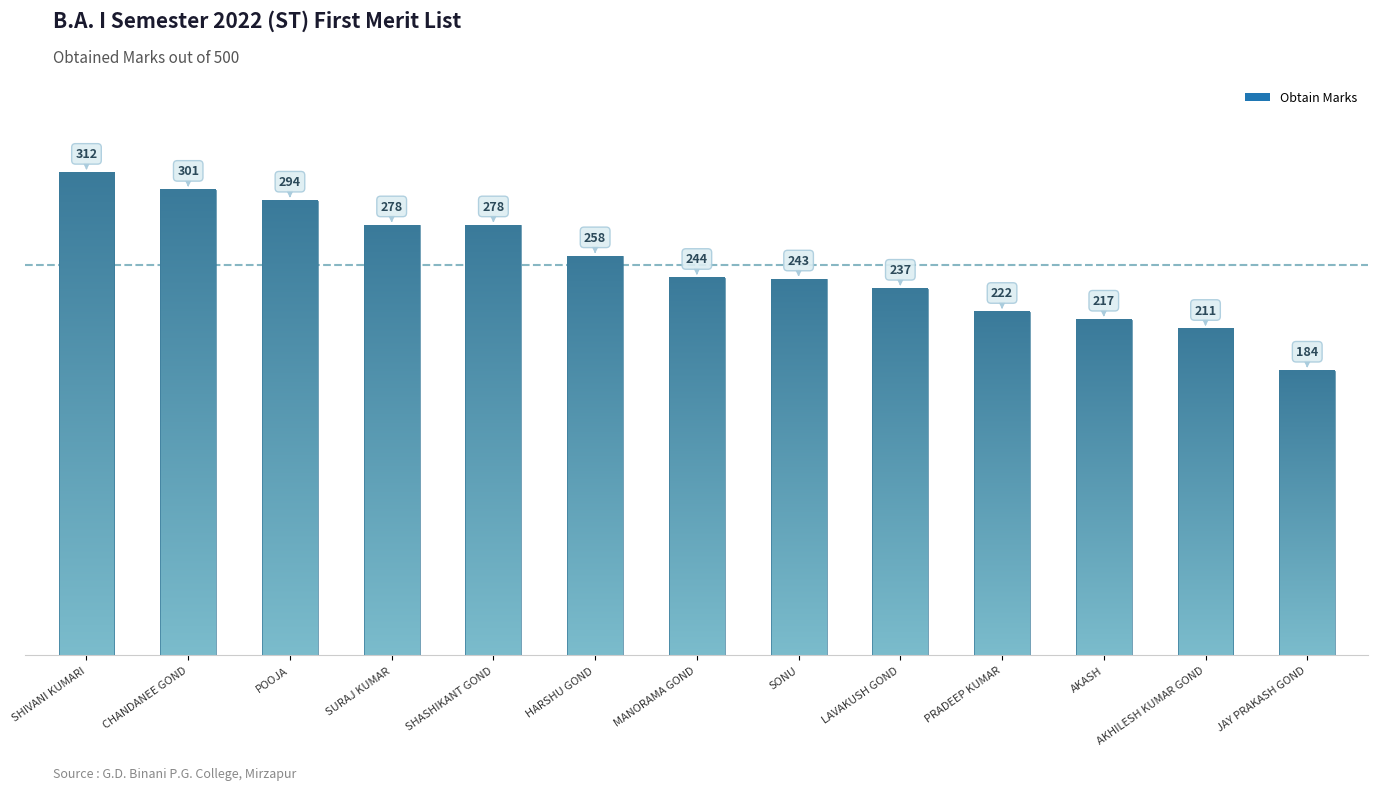

List the labels in order of value, smallest first.

JAY PRAKASH GOND, AKHILESH KUMAR GOND, AKASH, PRADEEP KUMAR, LAVAKUSH GOND, SONU, MANORAMA GOND, HARSHU GOND, SURAJ KUMAR, SHASHIKANT GOND, POOJA, CHANDANEE GOND, SHIVANI KUMARI